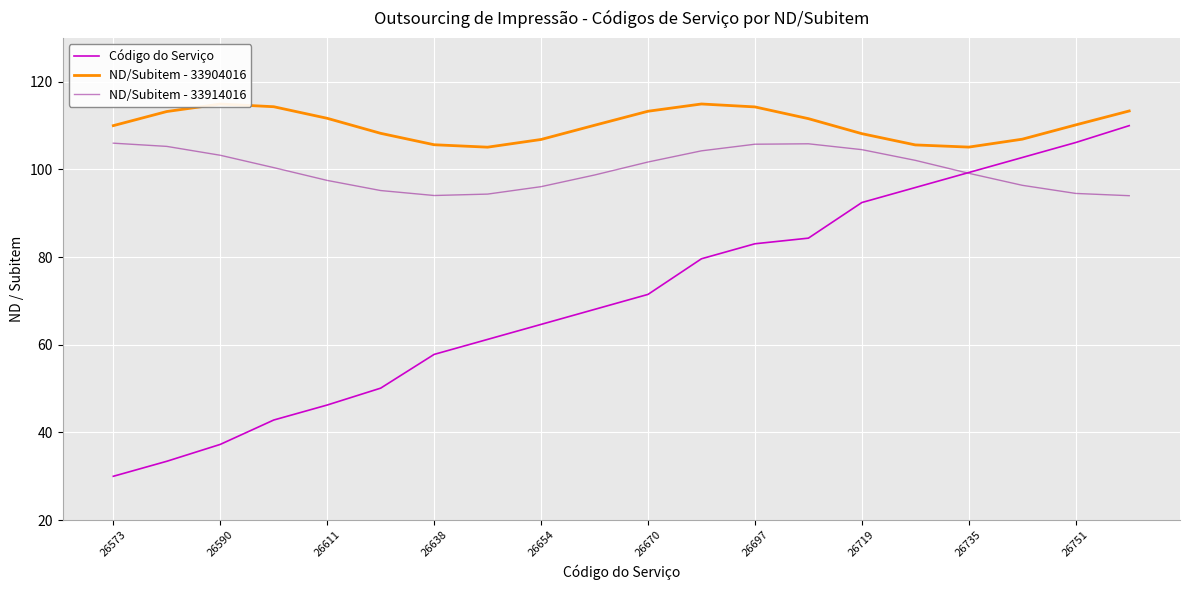

How many intersections are there between ND/Subitem - 33914016 and Código do Serviço?

1